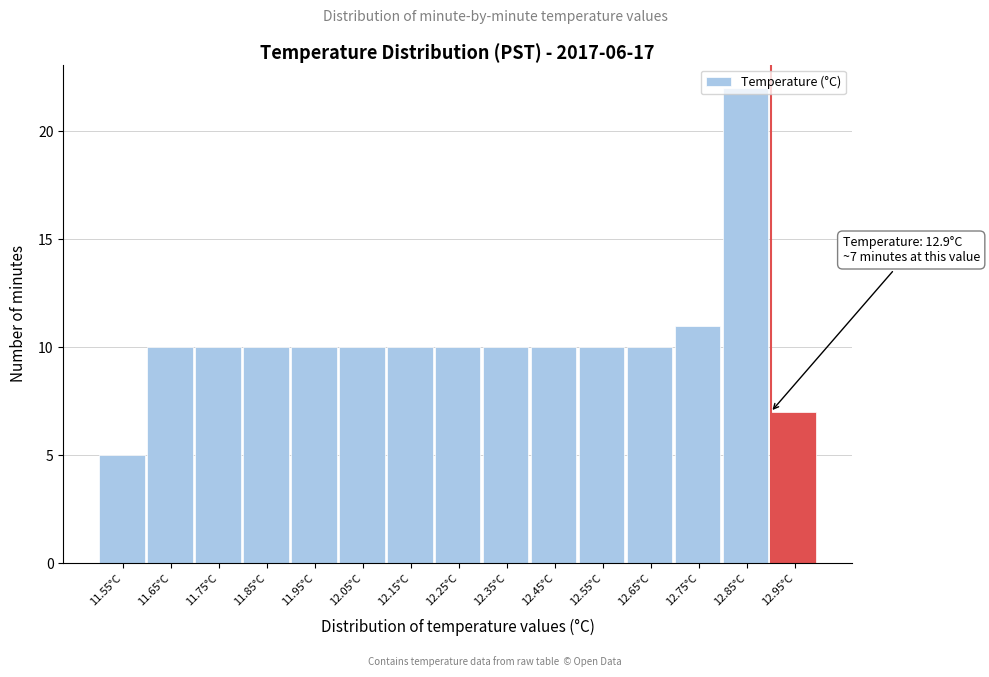

Over which range of the x-axis is the bar tallest?

12.8 to 12.9